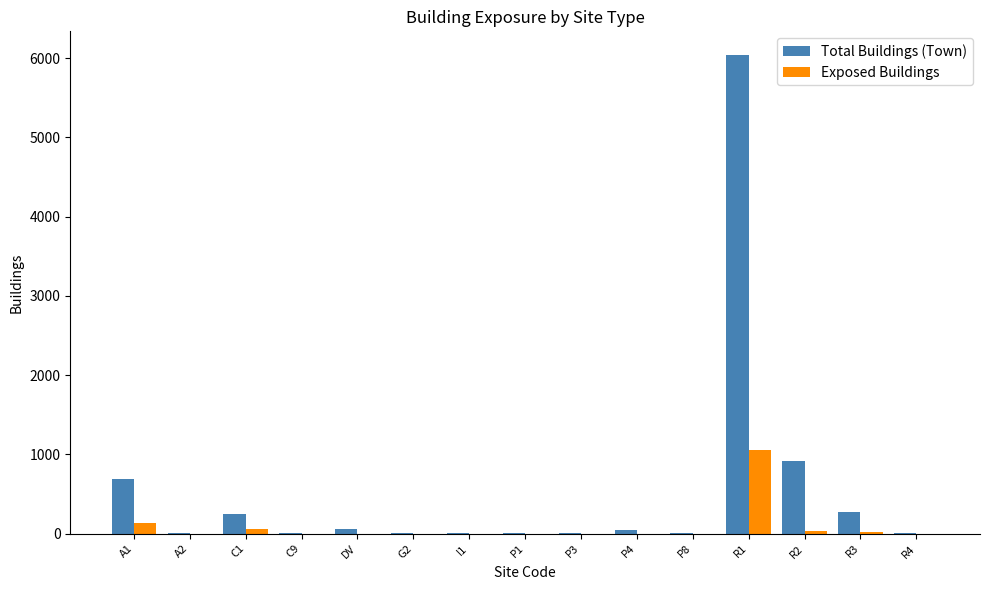

How many categories are shown in the chart?

15